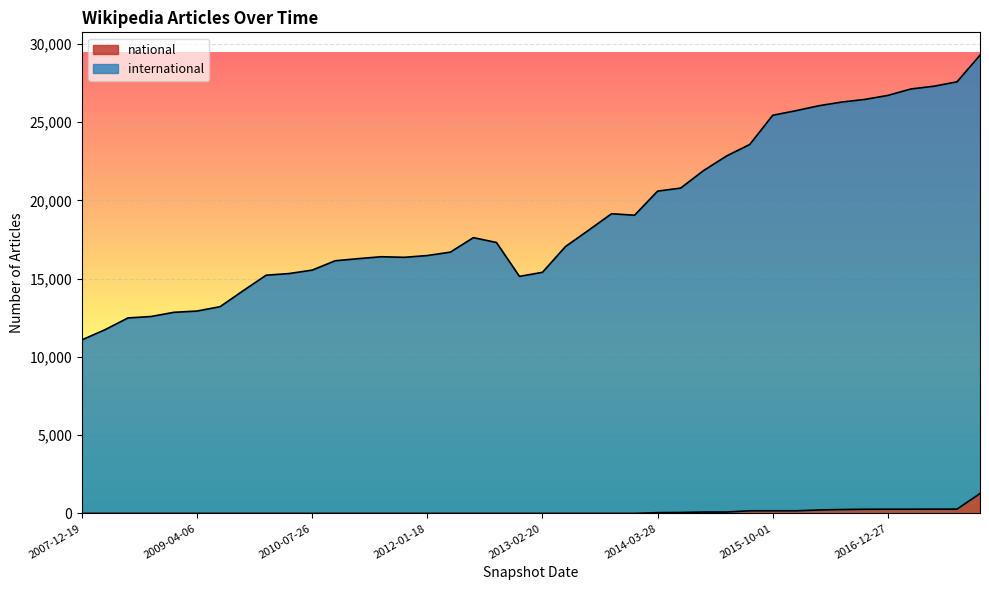

Does the chart display data point markers on the line(s)?

No